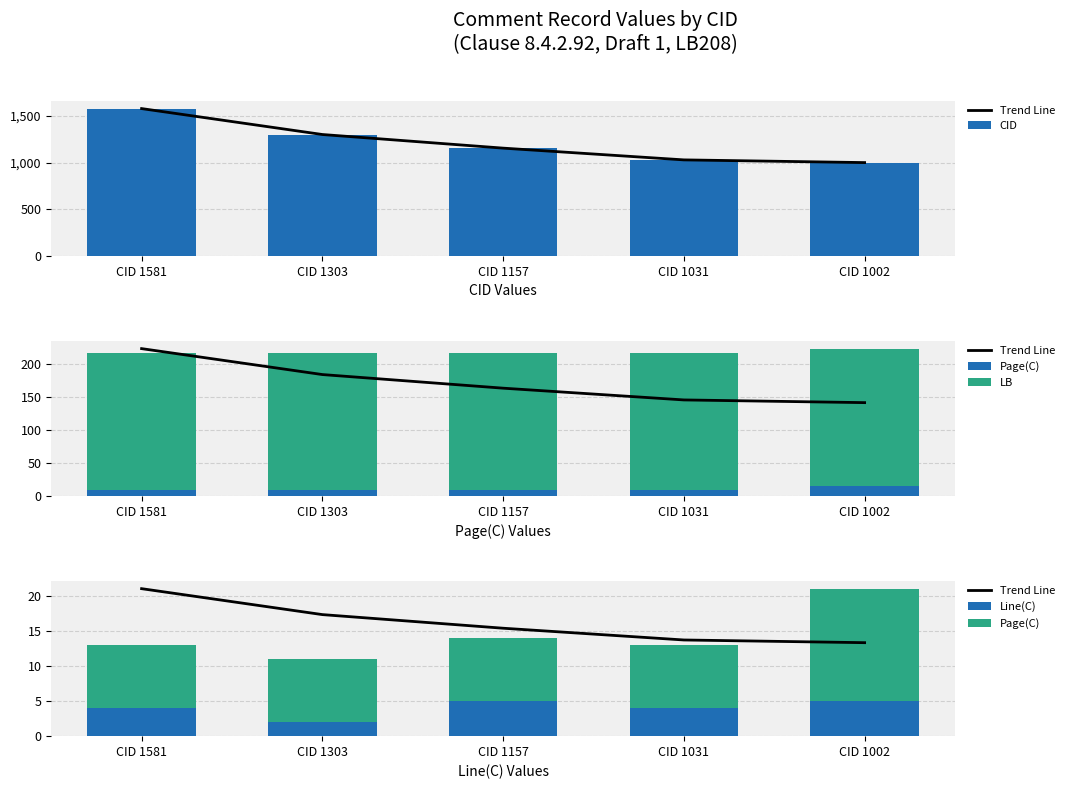

What is the total value across all series at CID 1581?

1823.0